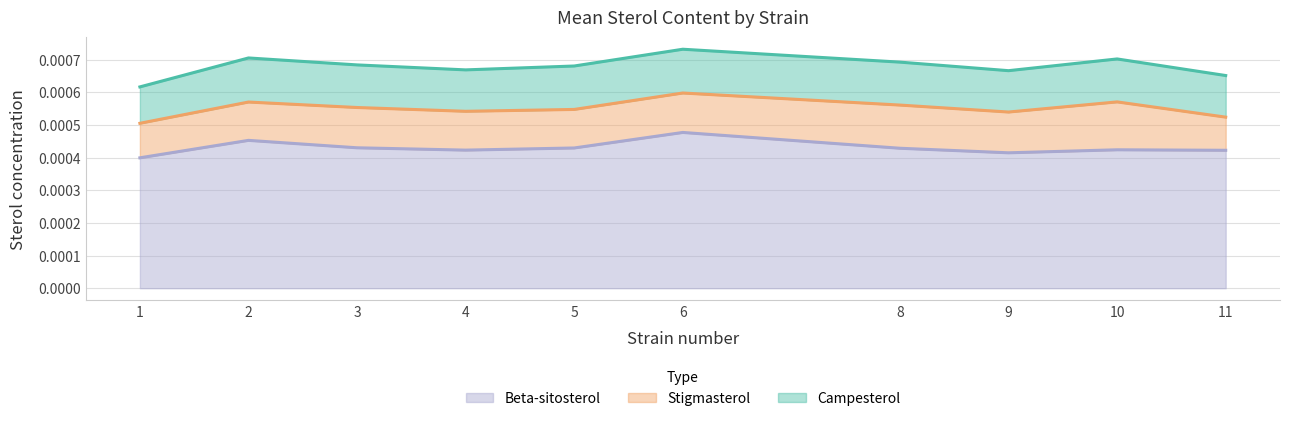

Is it true that Stigmasterol equals 0.0 at 1?

False